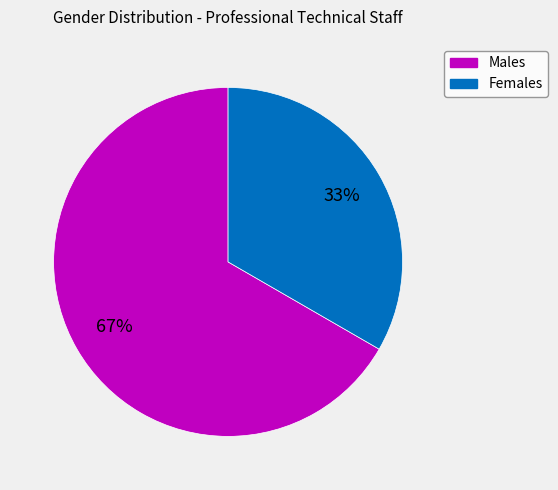

Does any single category account for the majority?

Yes